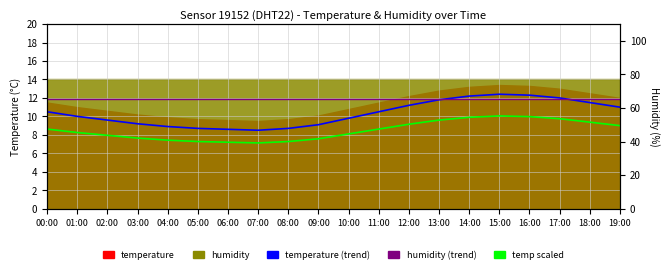

Which series has the largest range (max minus min)?

temperature (trend)